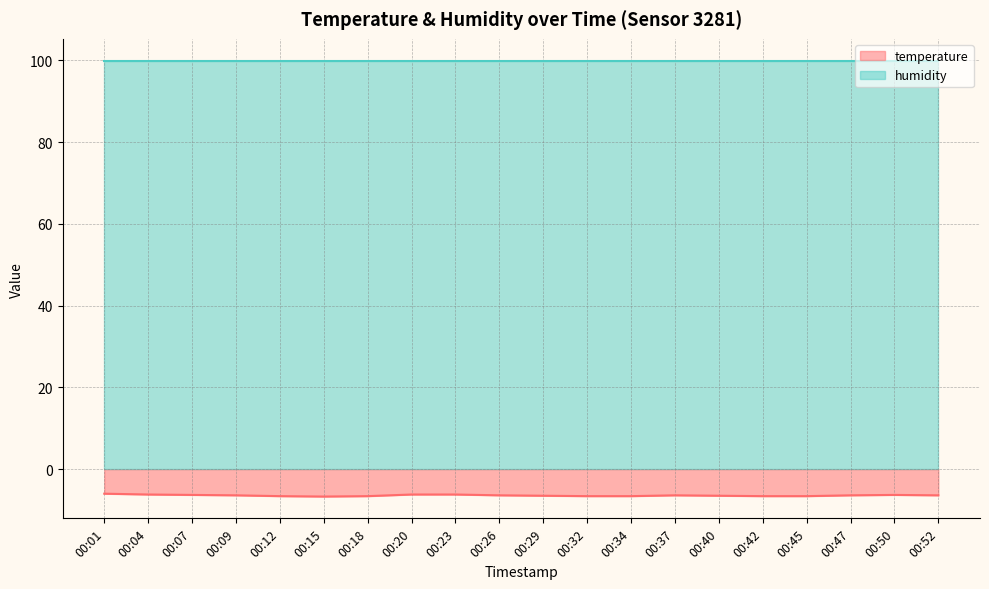

How many interior local peaks (higher than both neighbors) does the data have?

2